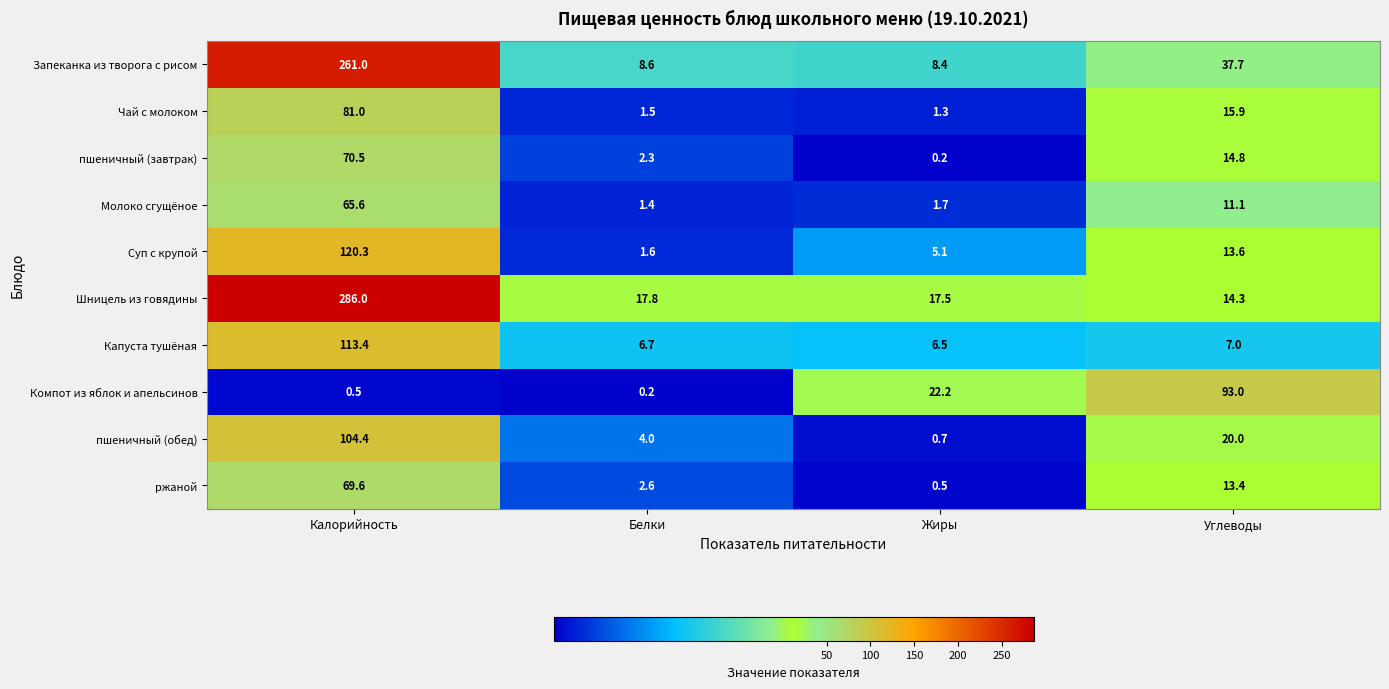

Read the пшеничный (обед) value at Белки.

4.0